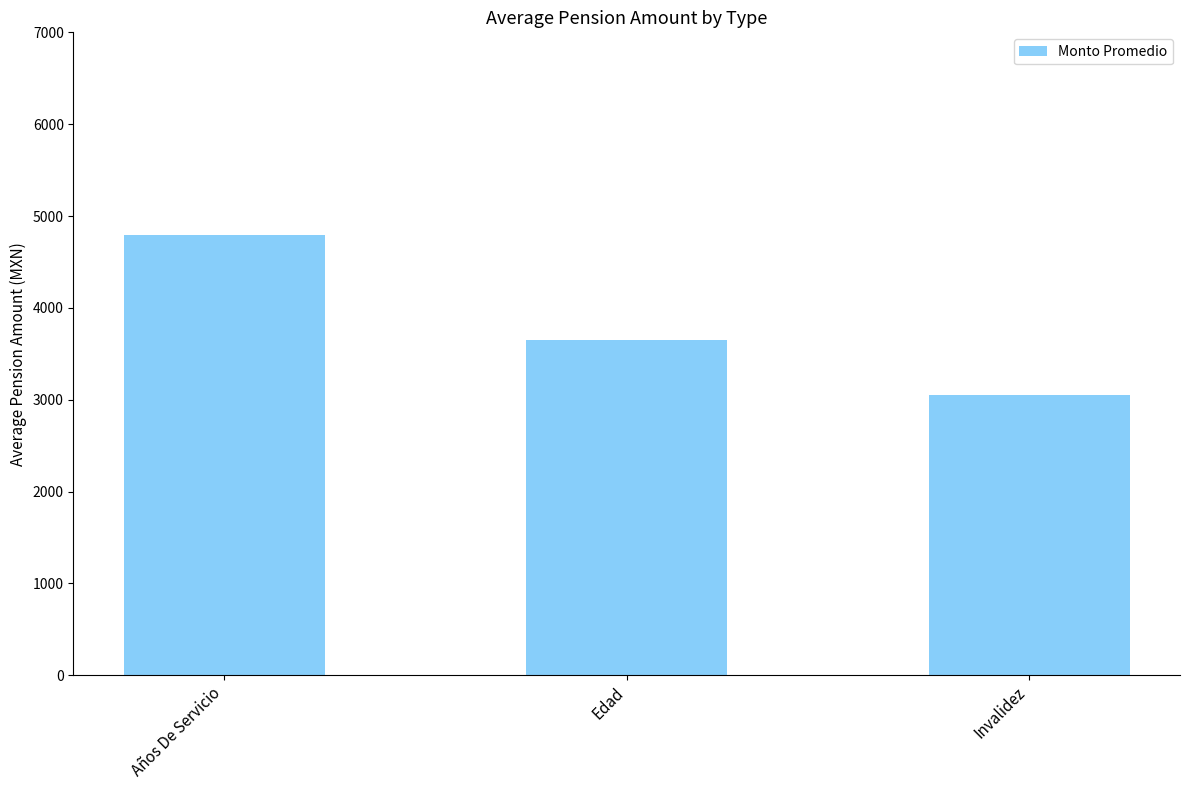

What is the change in value from Años De Servicio to Invalidez?

-1742.0